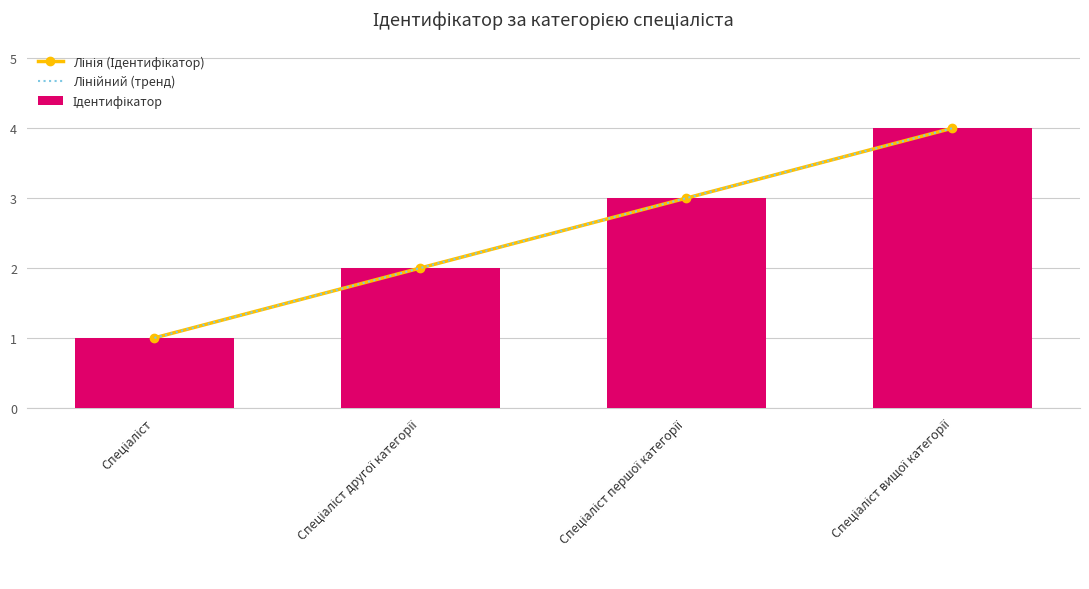

Between Спеціаліст першої категорії and Спеціаліст, which is larger?

Спеціаліст першої категорії